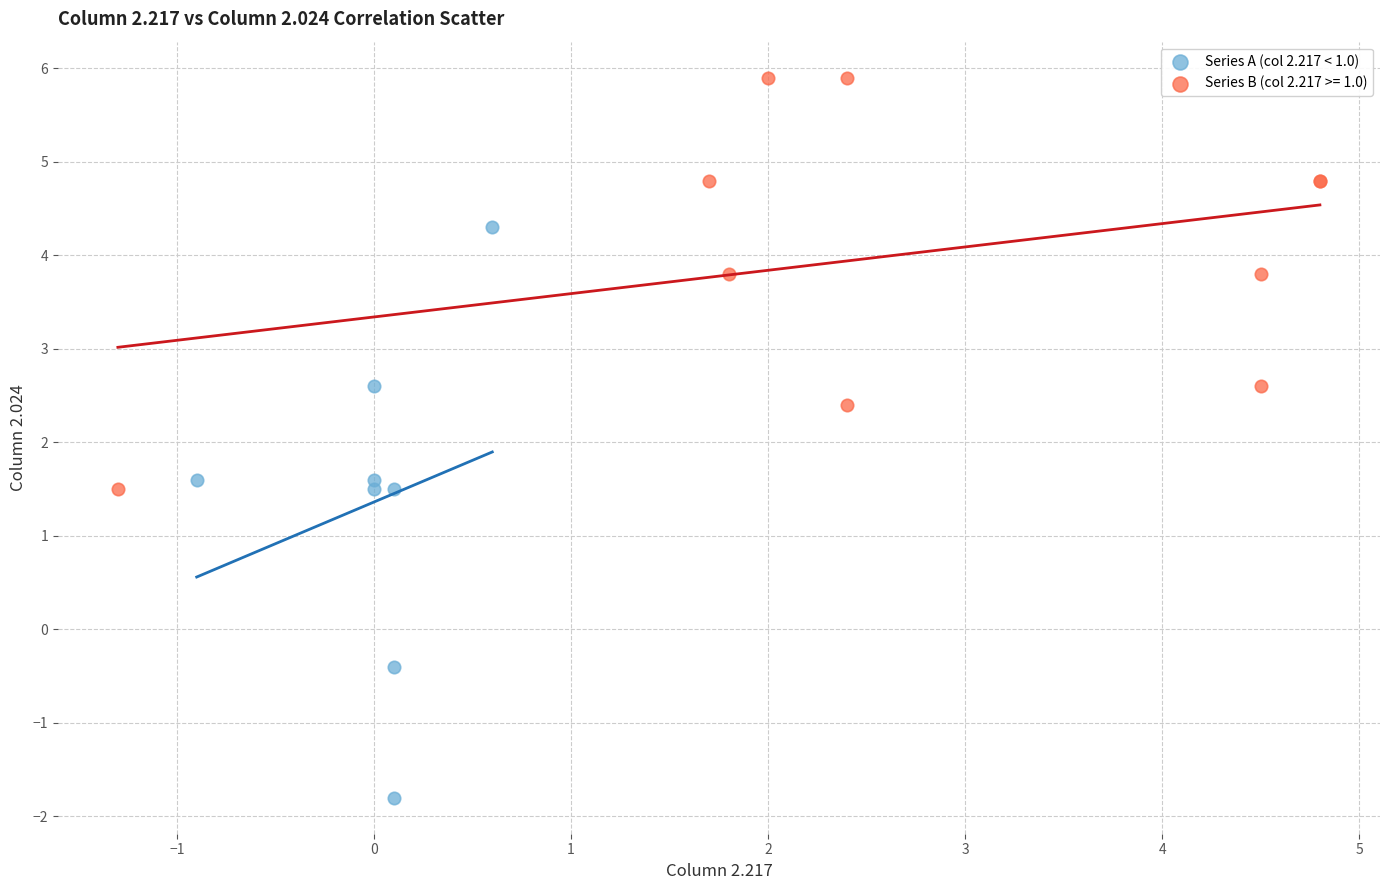

Which series has the widest spread of Y values?

Series A (col 2.217 < 1.0)